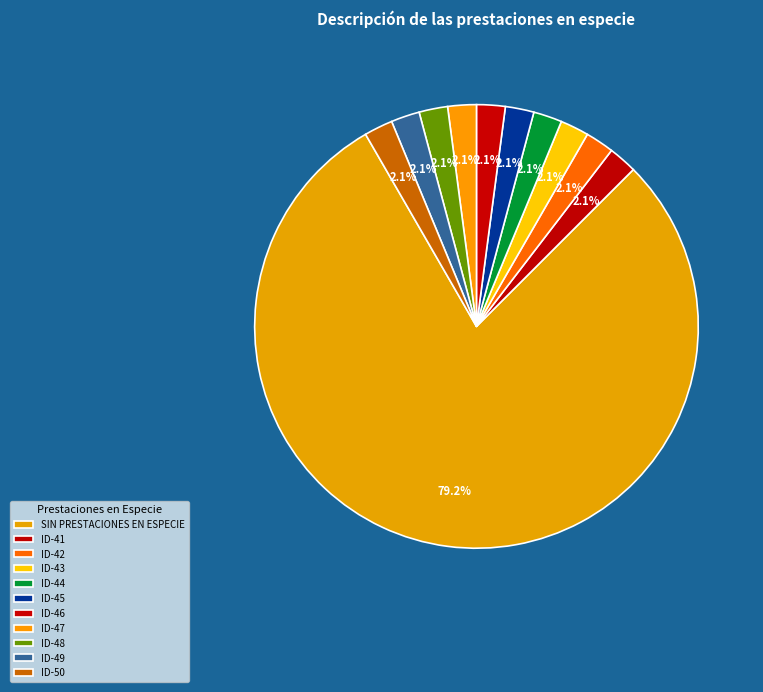

How many slices are in this pie chart?

11